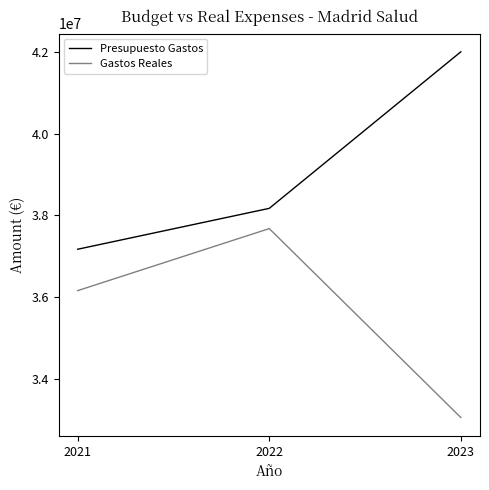

Is the value of Gastos Reales at 2021 greater than the value of Presupuesto Gastos at 2022?

No